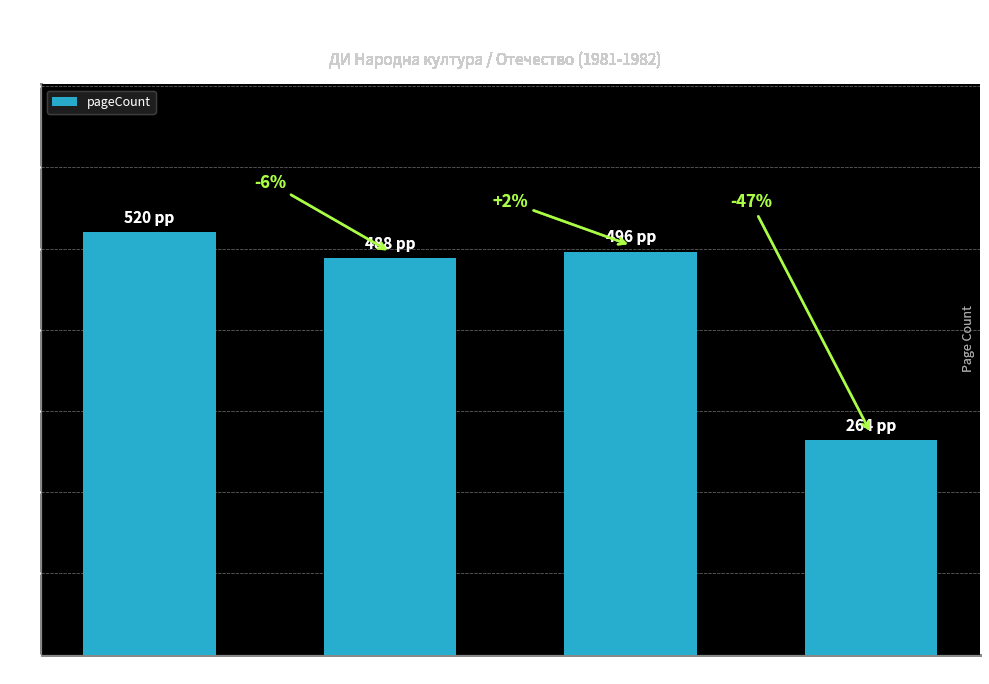

Does the chart contain any negative values?

No